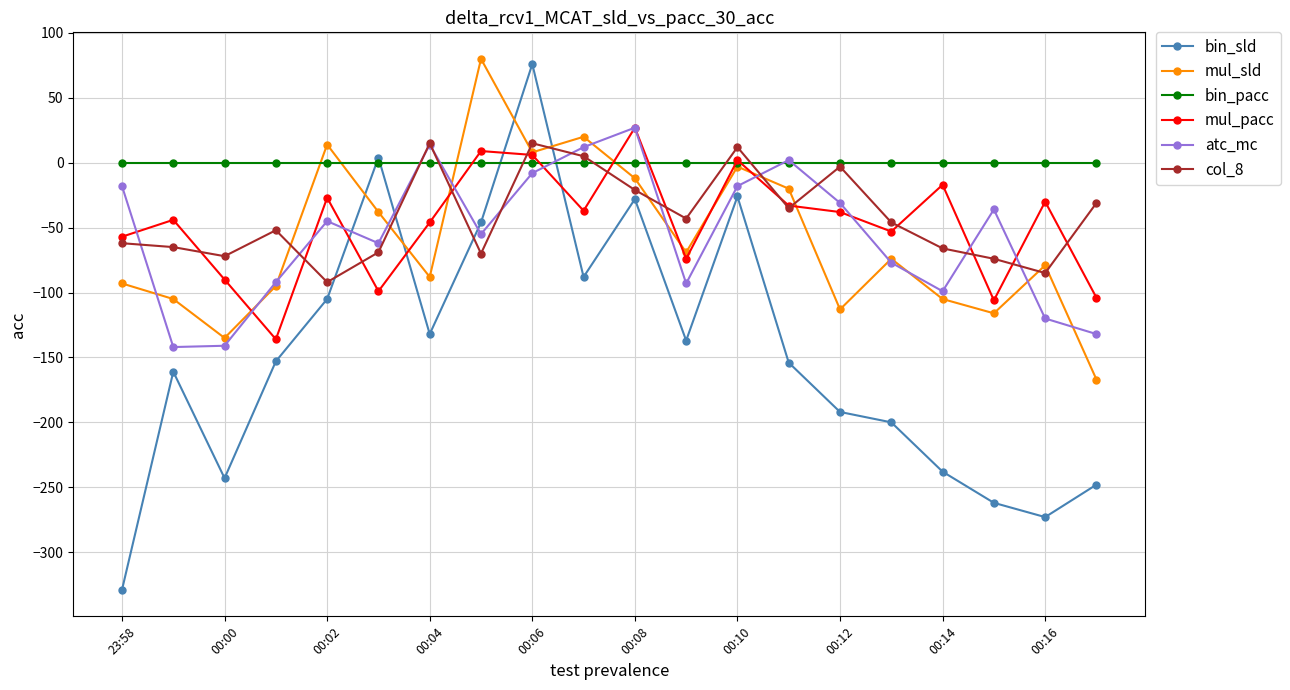

What is the lowest value of the atc_mc series?

-142